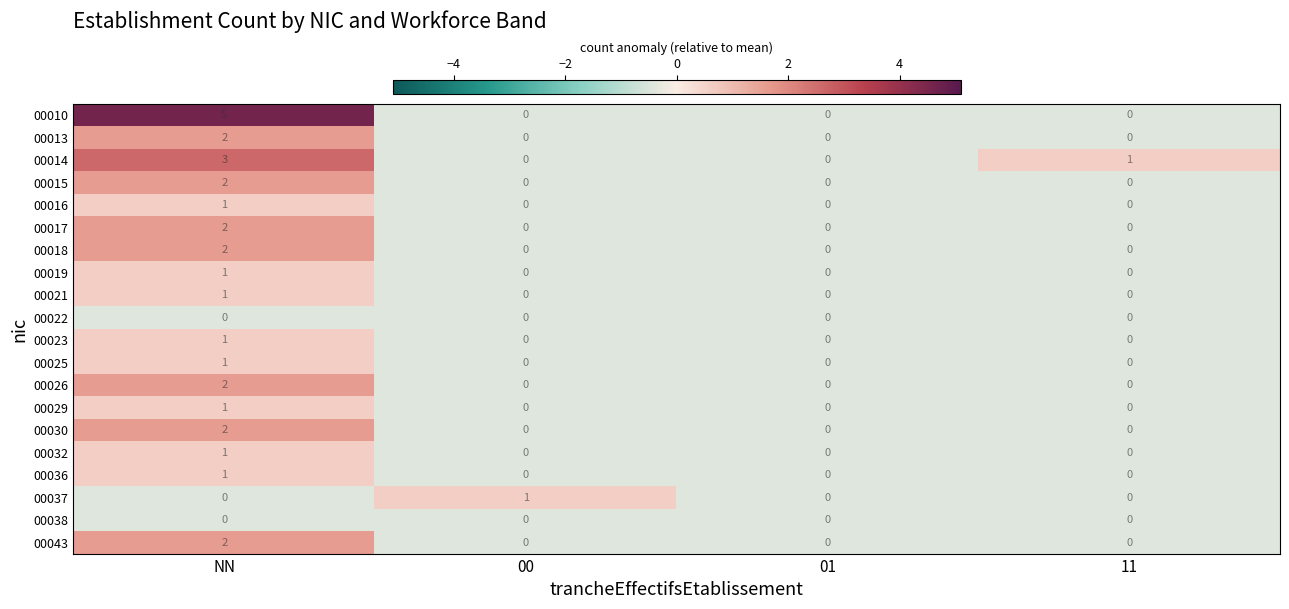

Is it true that 00025 equals 1 at 11?

False